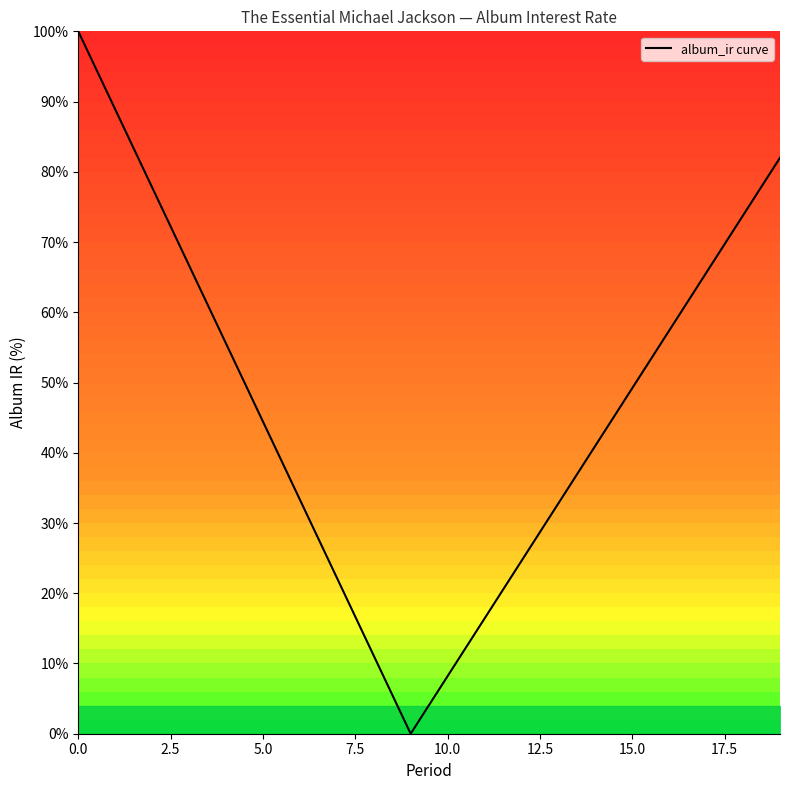

What is the greatest value displayed?

100.0